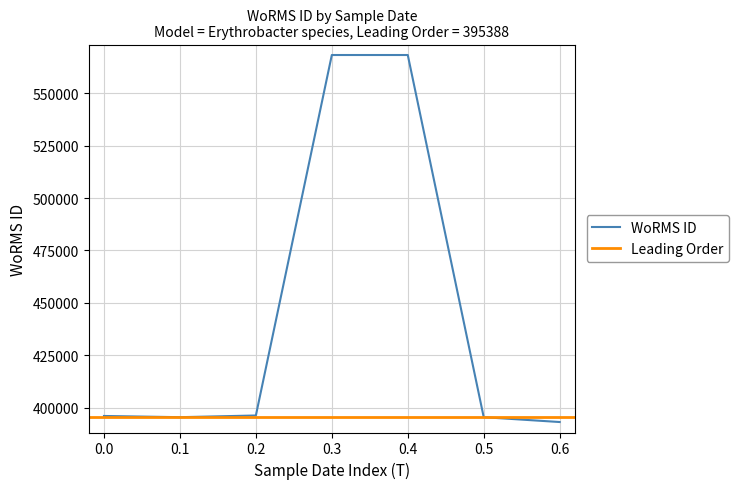

The value of WoRMS ID at 0.2 is 396194. True or false?

True